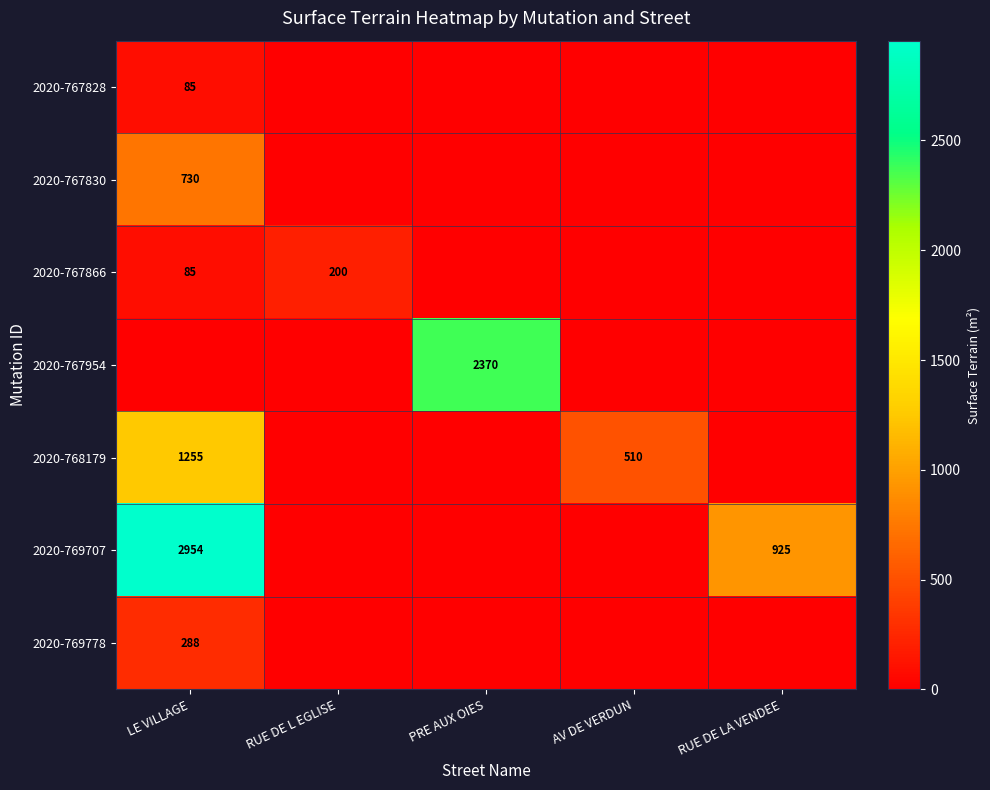

True or false: 2020-767866 has a value of 200 at RUE DE L EGLISE.

True